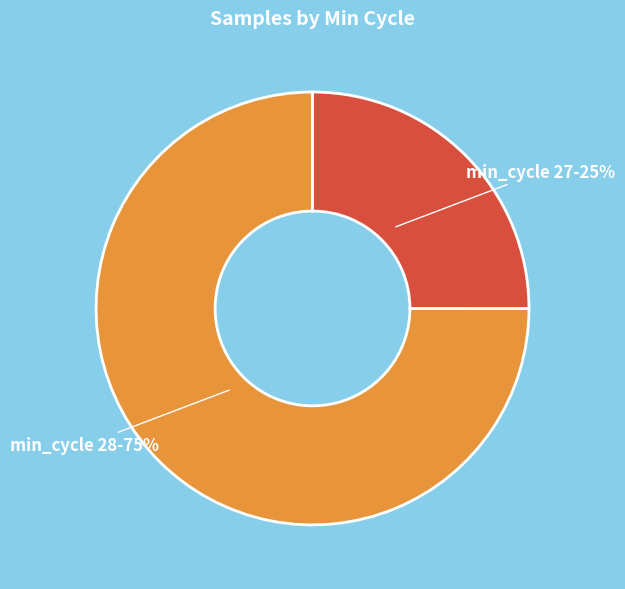

Is there any slice that represents more than half of the pie?

Yes